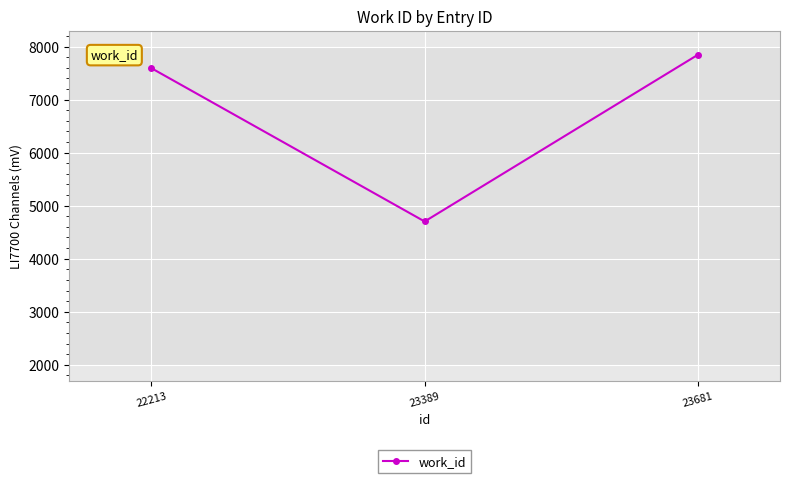

What is the difference between the maximum and second lowest values?

253